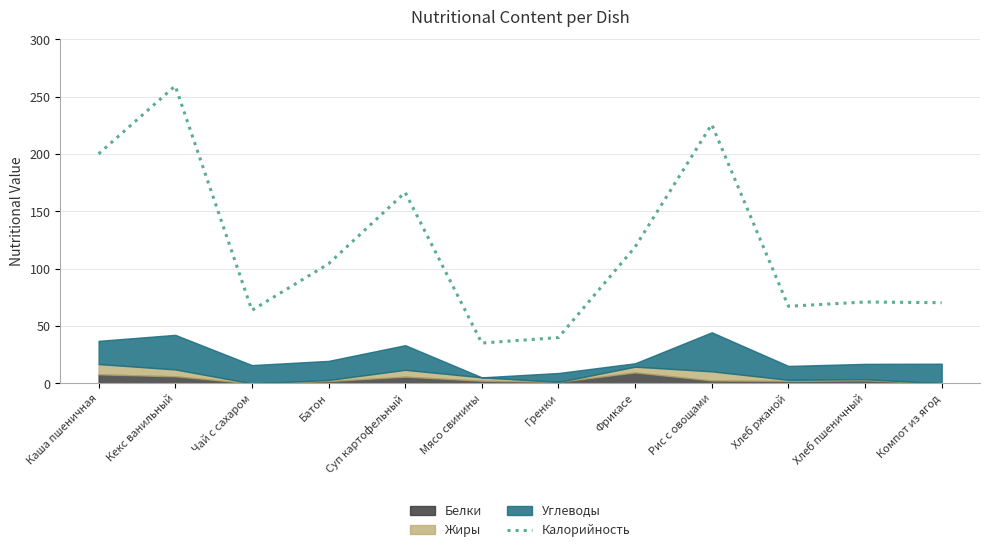

Which has a higher value, Хлеб пшеничный or Каша пшеничная?

Каша пшеничная